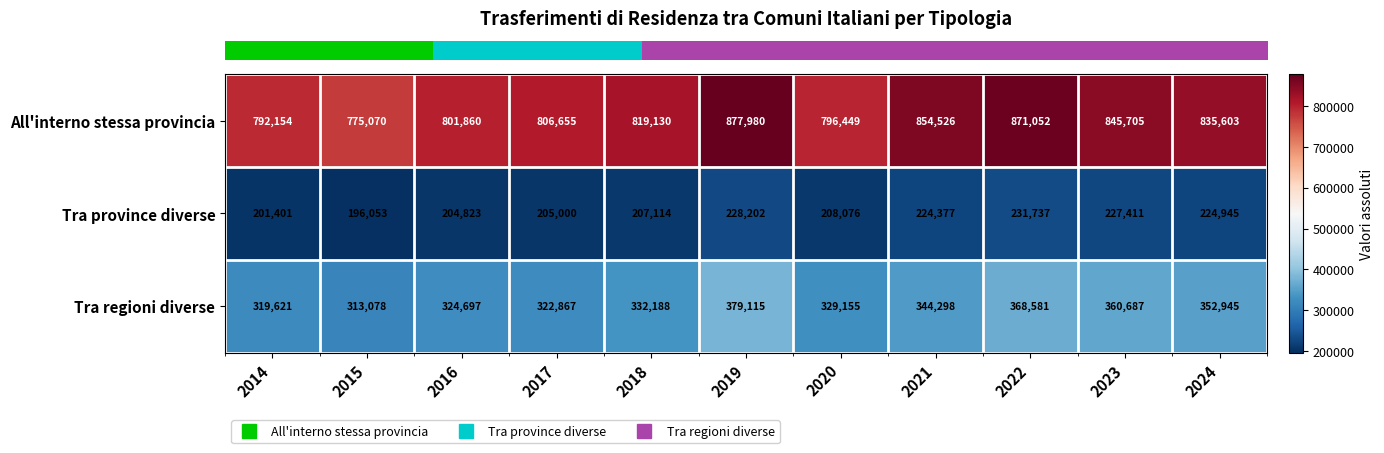

The All'interno stessa provincia series shows 1315403 at 2021. True or false?

False